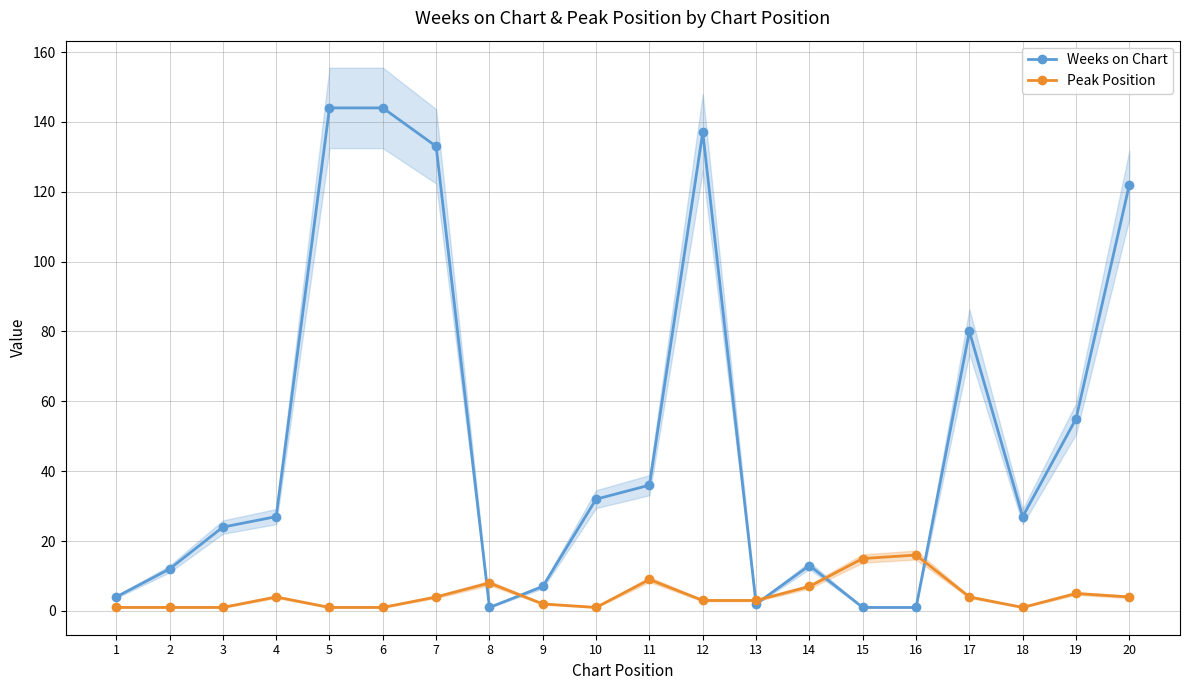

At 14, list the series in order from smallest to largest.

Peak Position, Weeks on Chart